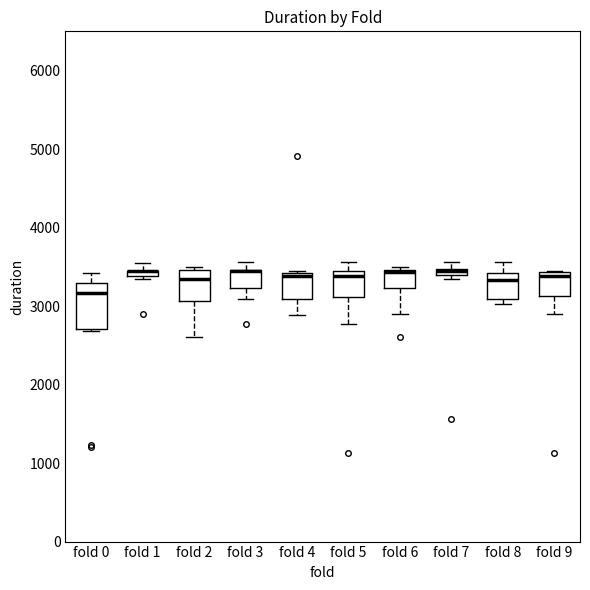

Comparing the boxes themselves (not the whiskers), which one is the tallest?

fold 0